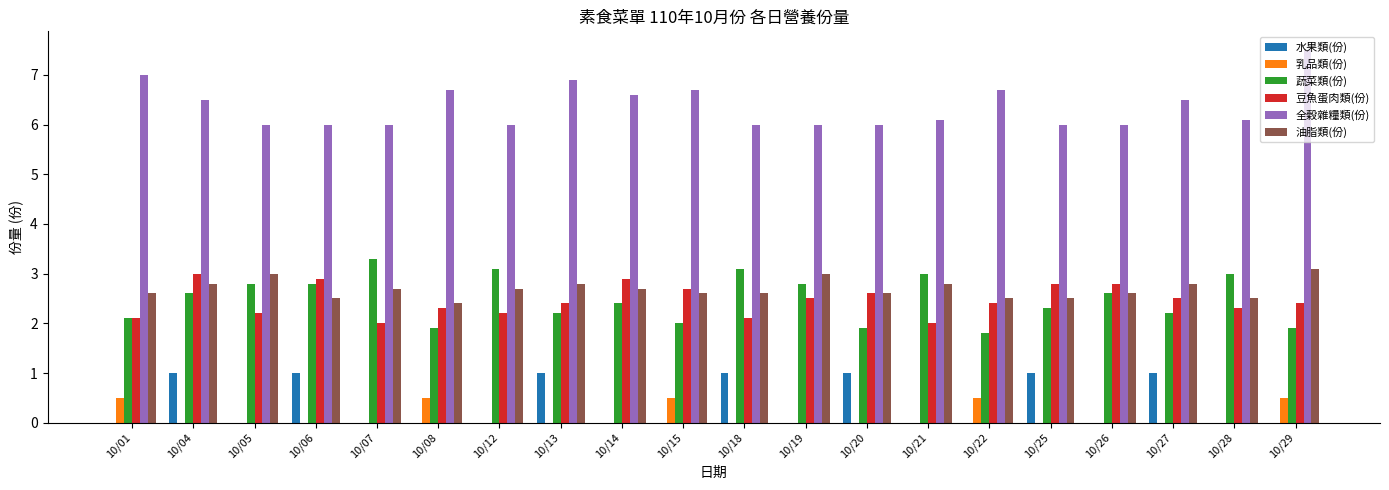

What is the average value of the 全穀雜糧類(份) series?

6.4